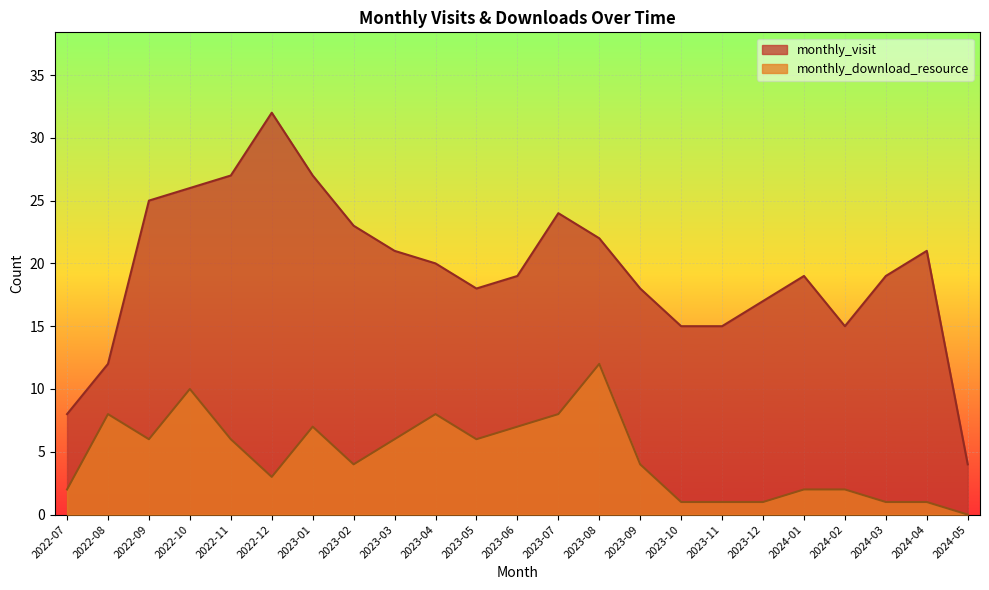

What is the label of the 2nd point from the right?

2024-04